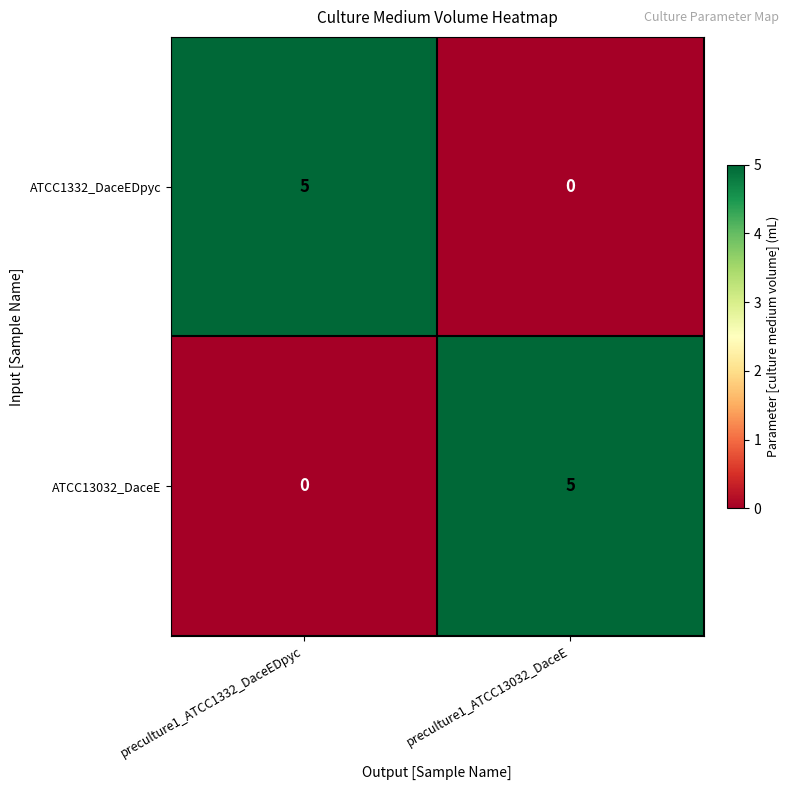

At how many categories does at least one series exceed 1?

2